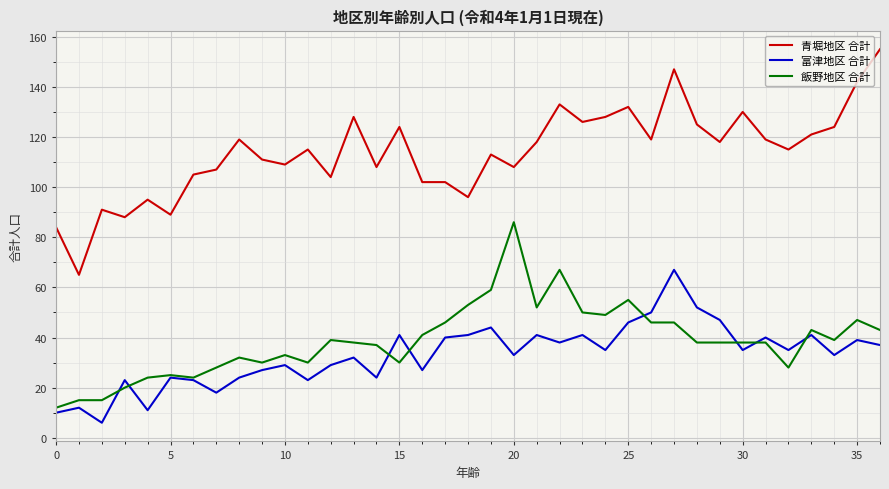

What is the highest value of the 飯野地区 合計 series?

86